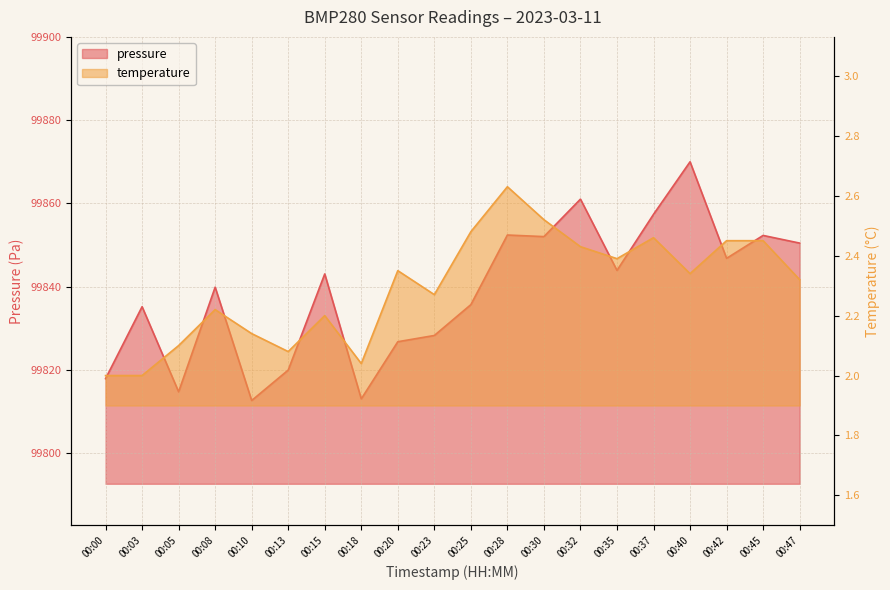

What is the difference between the maximum and second lowest values in the temperature series?

0.6